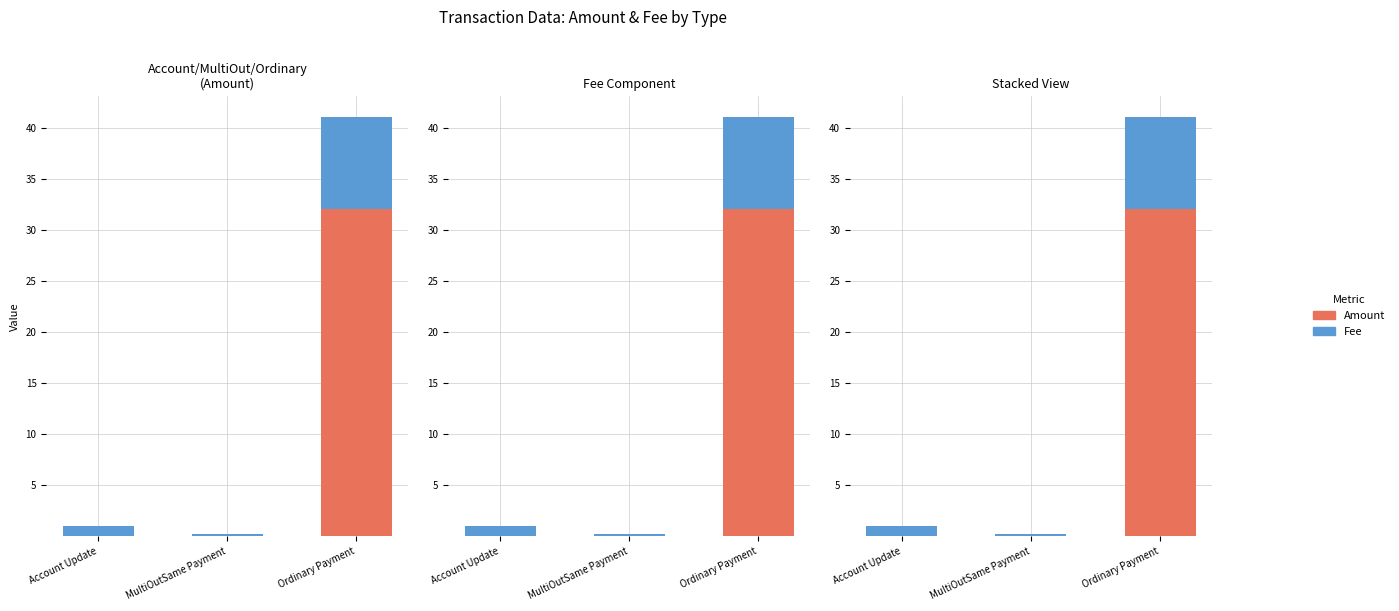

Reading left to right, extract all data points from this chart.

Amount: 0.0	0.0	32.0
Fee: 1.0	0.3	9.0